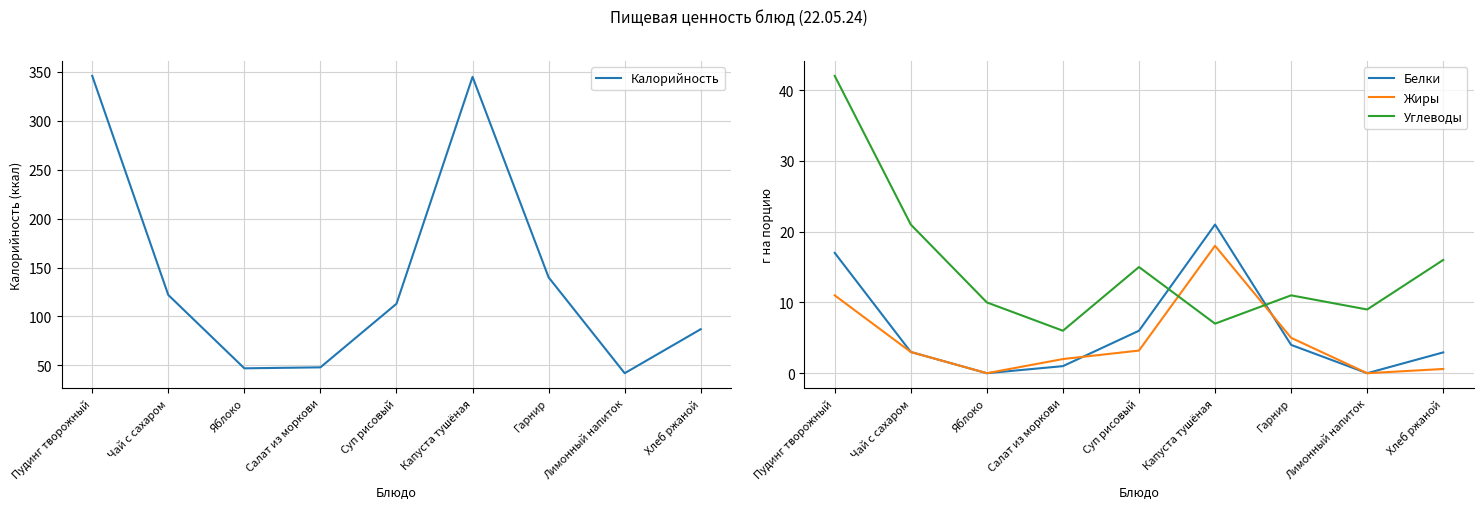

Rank the series at Салат из моркови from lowest to highest value.

Белки, Жиры, Углеводы, Калорийность